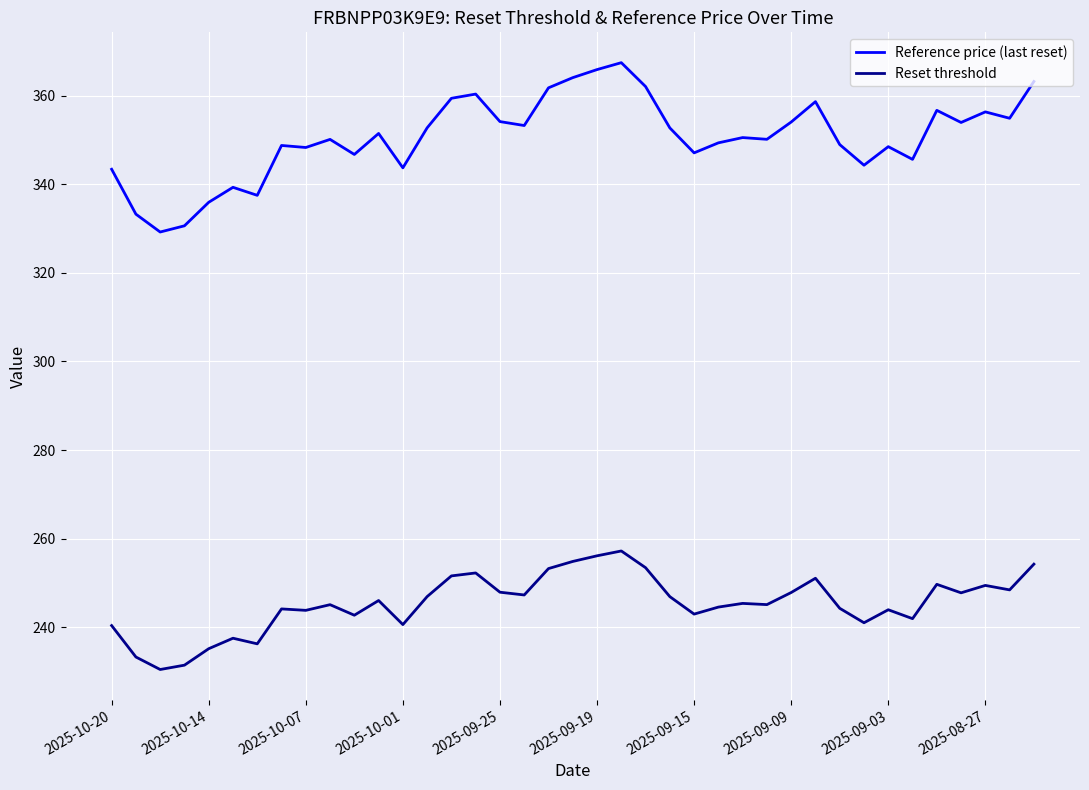

What is the smallest value displayed?

230.5